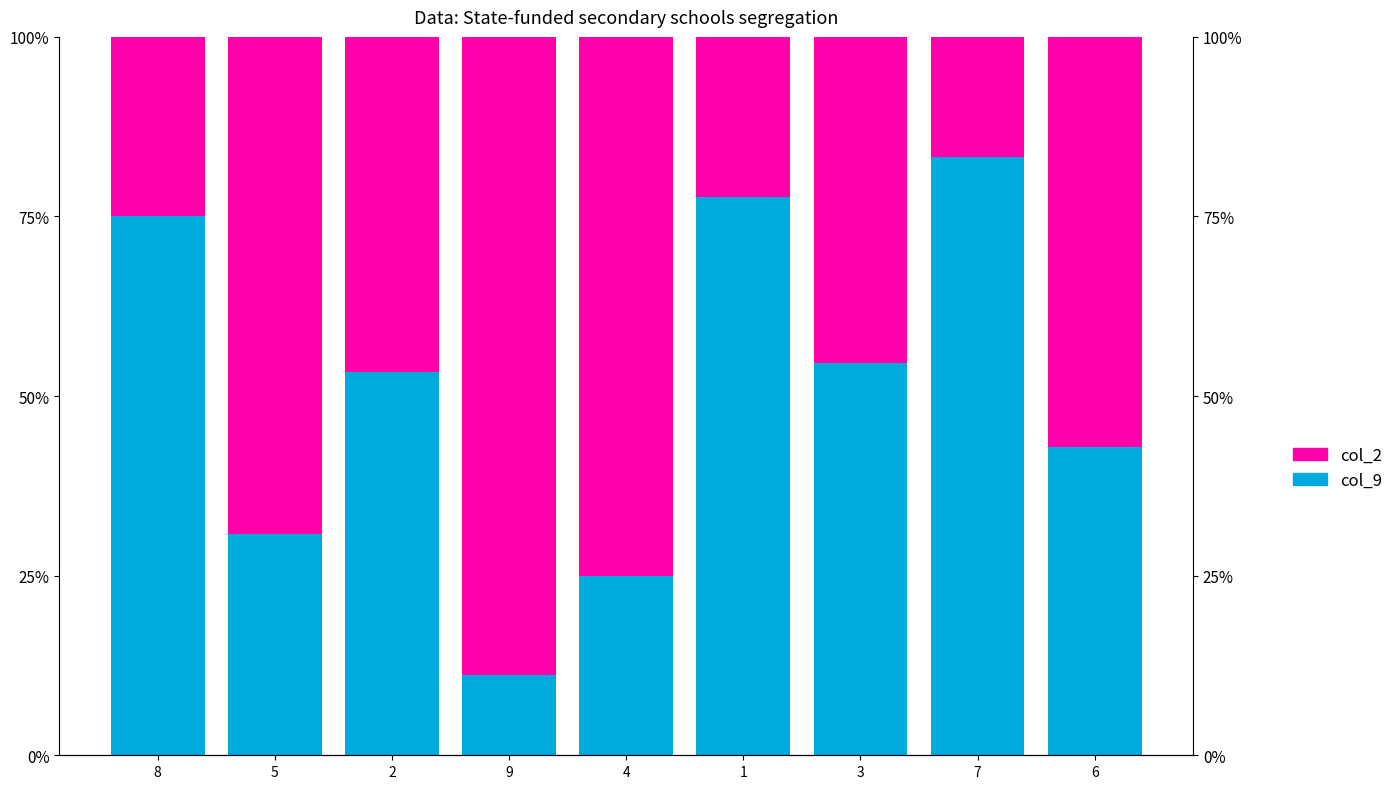

How many series are shown in this chart?

2